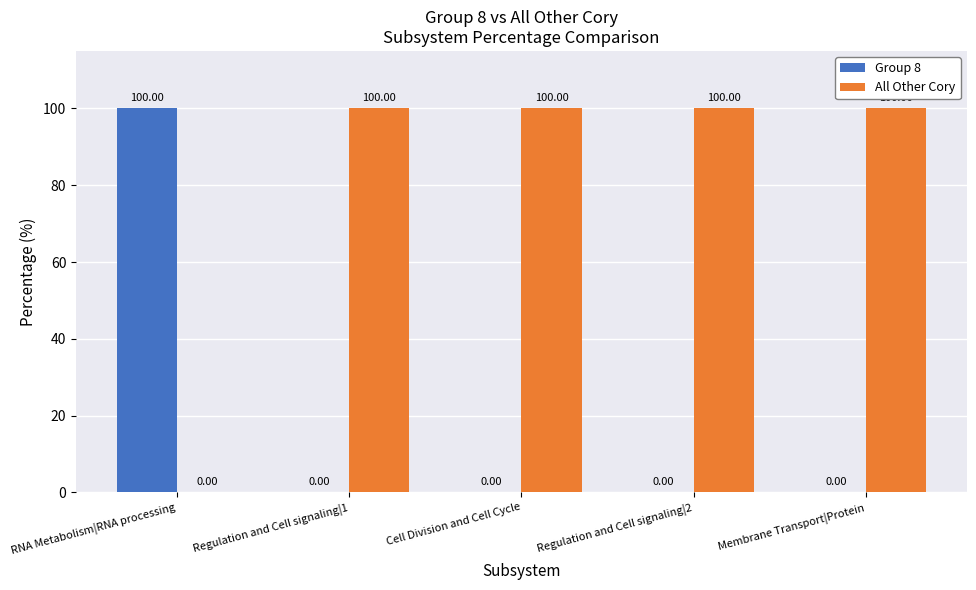

At which label does Group 8 reach its peak?

RNA Metabolism|RNA processing